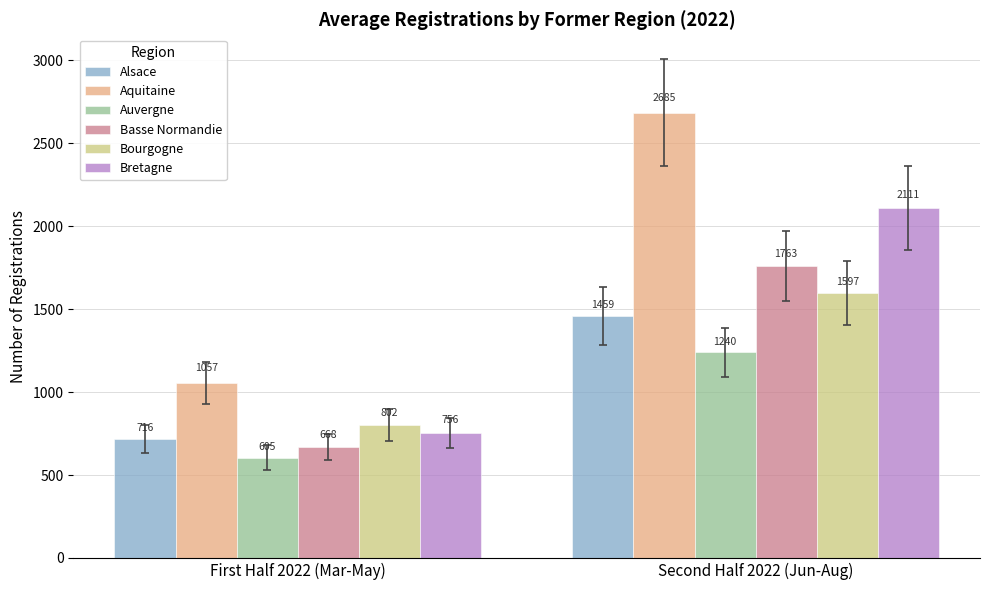

What are all the series names shown in the legend?

Alsace, Aquitaine, Auvergne, Basse Normandie, Bourgogne, Bretagne